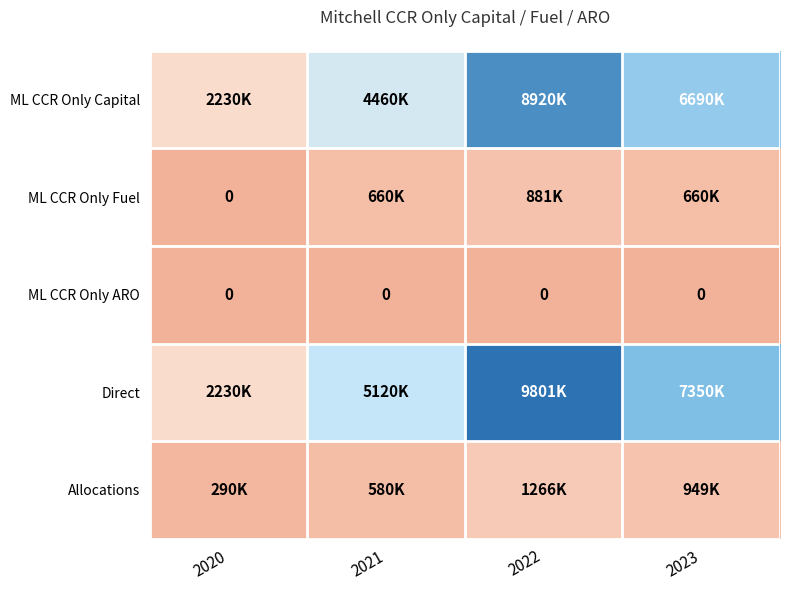

True or false: ML CCR Only ARO has a value of 0 at 2020.

True